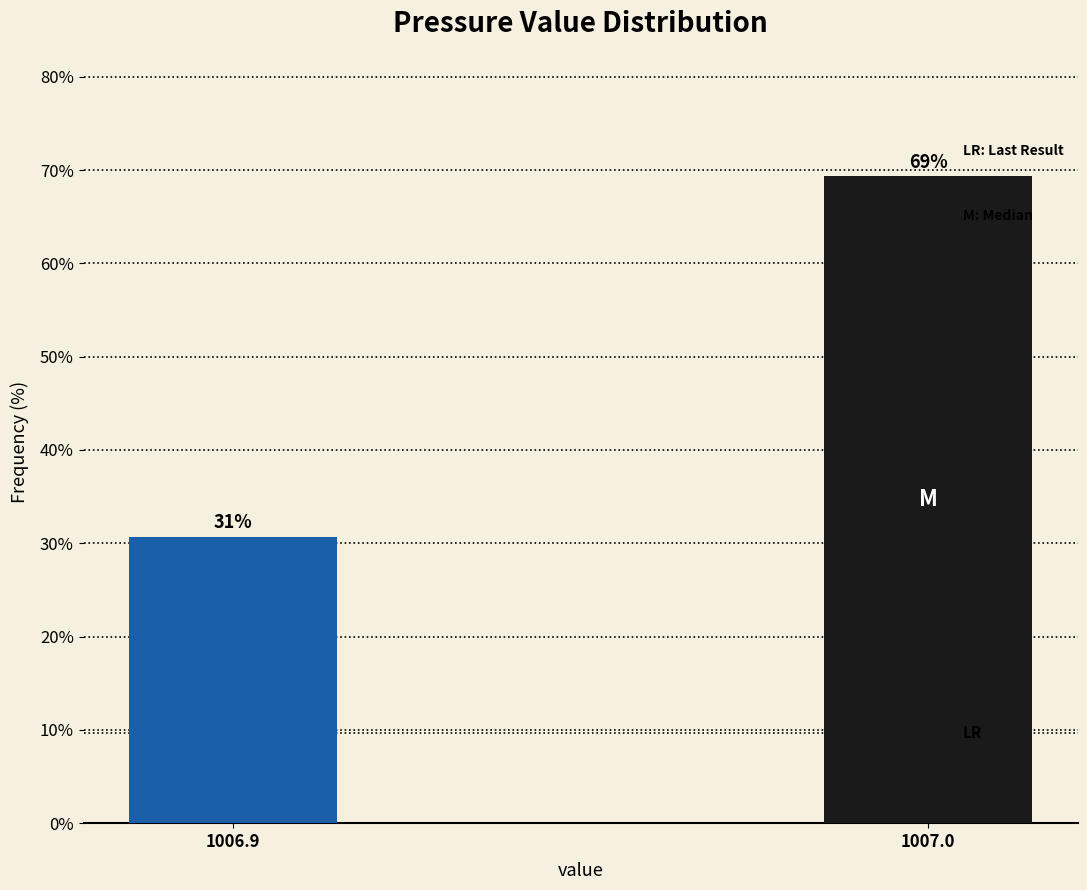

What is the value of the 2nd bar from the left?

69.3